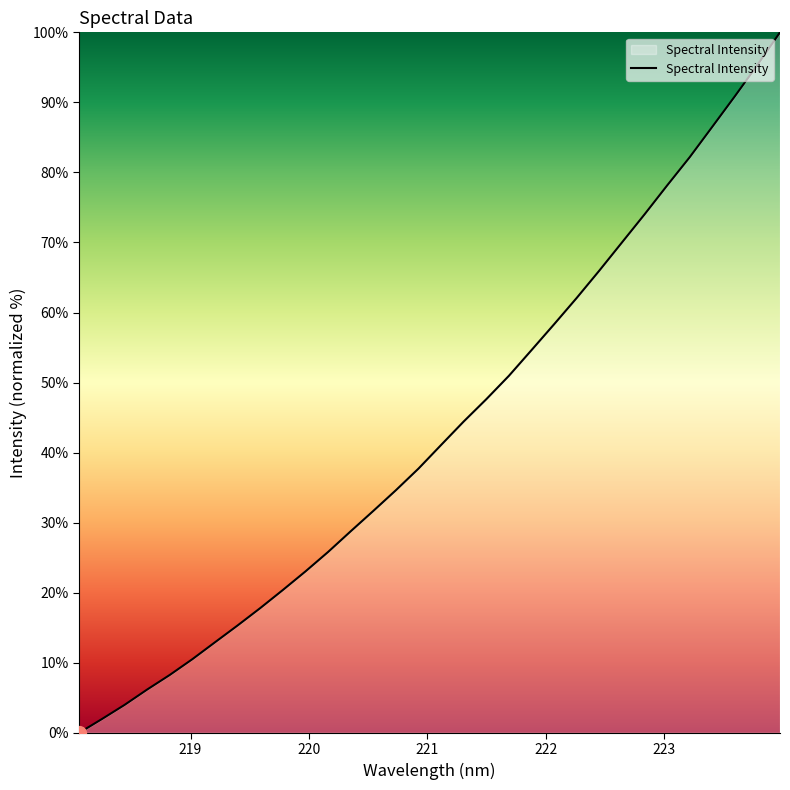

How many values exceed 41?

16